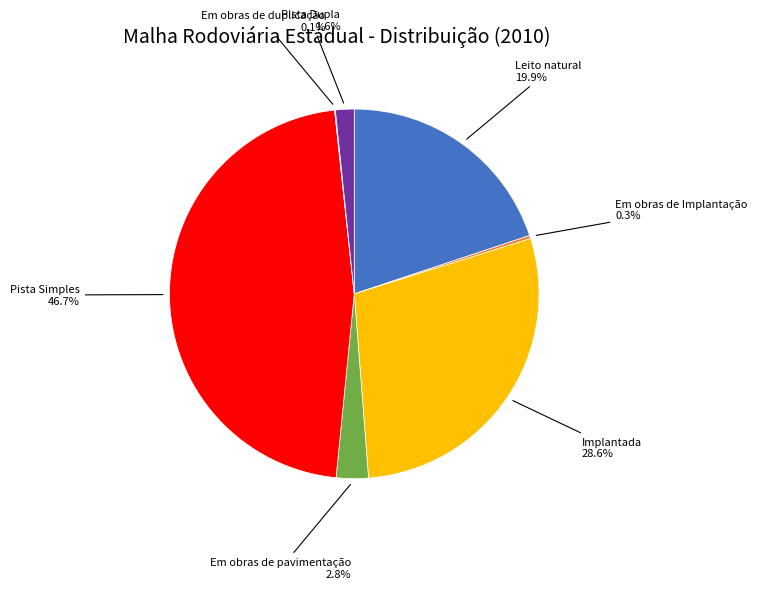

What is the largest slice in the pie chart?

Pista Simples